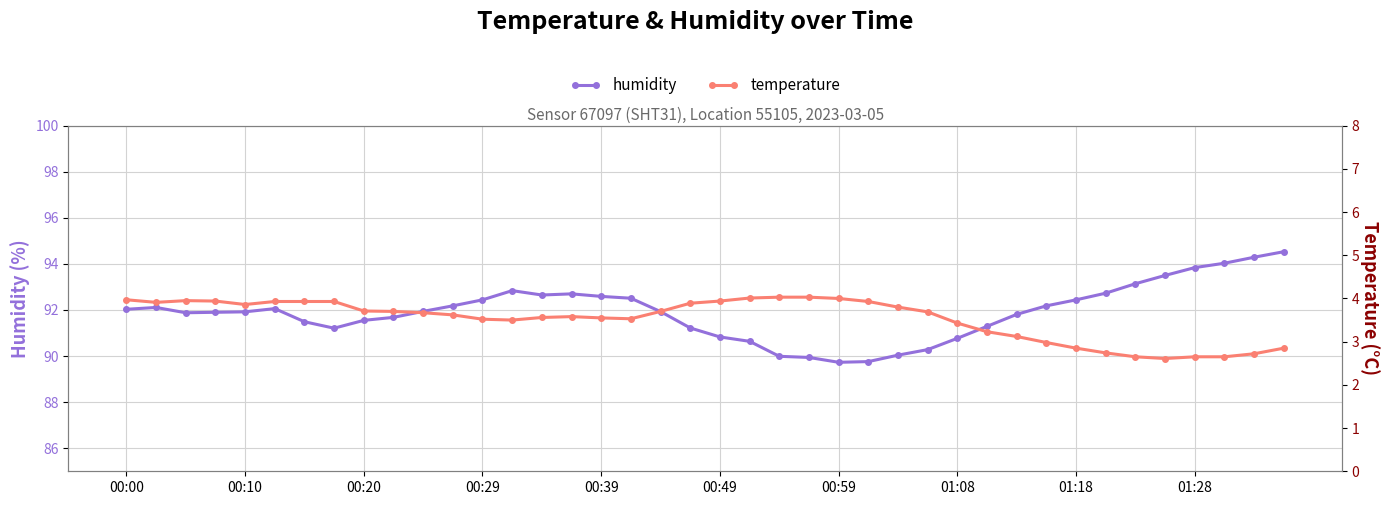

What is the minimum value shown in the chart?

2.6